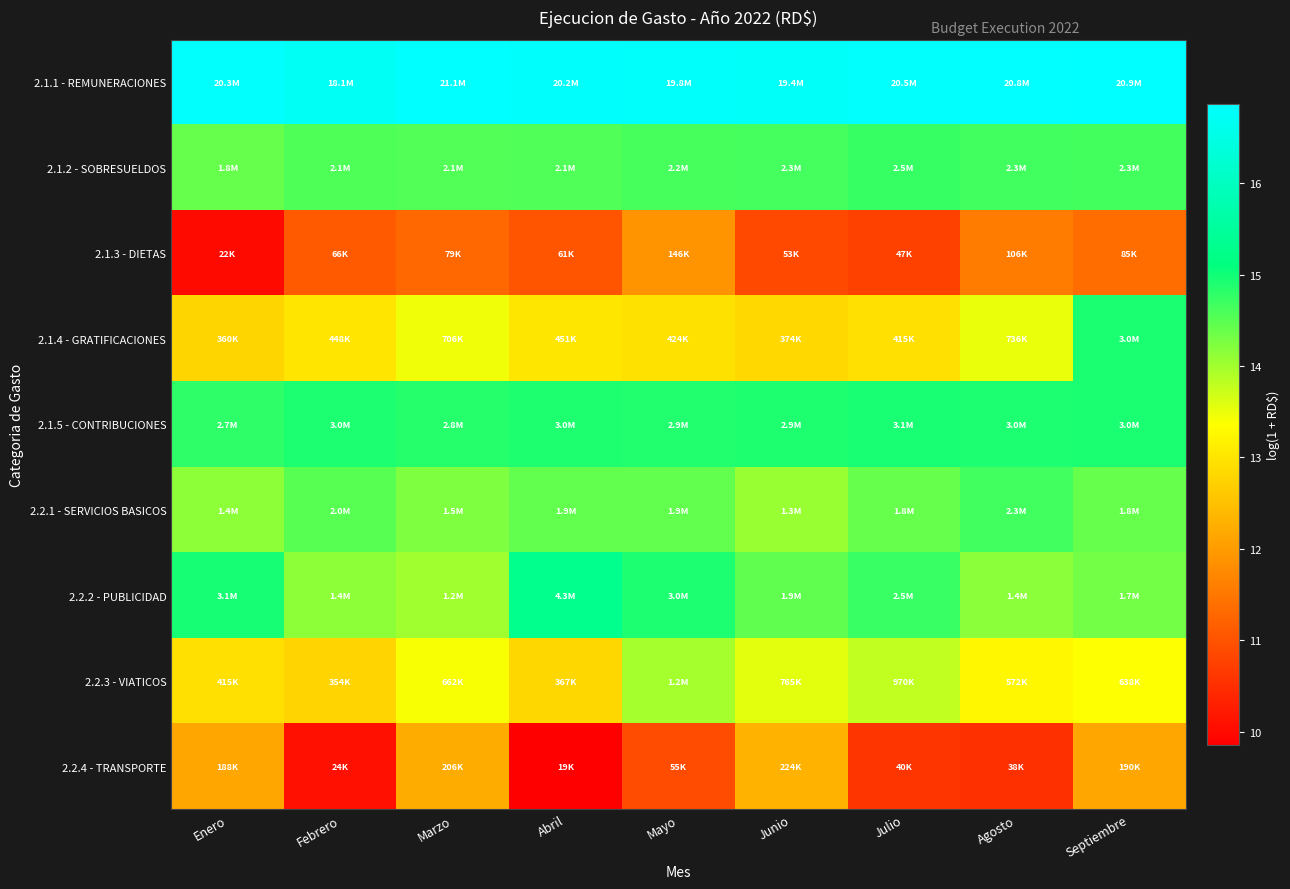

Reading left to right, extract all data points from this chart.

2.1.1 - REMUNERACIONES: Enero=16.8	Febrero=16.7	Marzo=16.9	Abril=16.8	Mayo=16.8	Junio=16.8	Julio=16.8	Agosto=16.9	Septiembre=16.9
2.1.2 - SOBRESUELDOS: Enero=14.4	Febrero=14.6	Marzo=14.5	Abril=14.6	Mayo=14.6	Junio=14.6	Julio=14.7	Agosto=14.7	Septiembre=14.7
2.1.3 - DIETAS: Enero=10.0	Febrero=11.1	Marzo=11.3	Abril=11.0	Mayo=11.9	Junio=10.9	Julio=10.8	Agosto=11.6	Septiembre=11.4
2.1.4 - GRATIFICACIONES: Enero=12.8	Febrero=13.0	Marzo=13.5	Abril=13.0	Mayo=13.0	Junio=12.8	Julio=12.9	Agosto=13.5	Septiembre=14.9
2.1.5 - CONTRIBUCIONES: Enero=14.8	Febrero=14.9	Marzo=14.8	Abril=14.9	Mayo=14.9	Junio=14.9	Julio=14.9	Agosto=14.9	Septiembre=14.9
2.2.1 - SERVICIOS BASICOS: Enero=14.1	Febrero=14.5	Marzo=14.2	Abril=14.4	Mayo=14.4	Junio=14.1	Julio=14.4	Agosto=14.7	Septiembre=14.4
2.2.2 - PUBLICIDAD: Enero=15.0	Febrero=14.1	Marzo=14.0	Abril=15.3	Mayo=14.9	Junio=14.4	Julio=14.7	Agosto=14.2	Septiembre=14.3
2.2.3 - VIATICOS: Enero=12.9	Febrero=12.8	Marzo=13.4	Abril=12.8	Mayo=14.0	Junio=13.5	Julio=13.8	Agosto=13.3	Septiembre=13.4
2.2.4 - TRANSPORTE: Enero=12.1	Febrero=10.1	Marzo=12.2	Abril=9.9	Mayo=10.9	Junio=12.3	Julio=10.6	Agosto=10.5	Septiembre=12.2